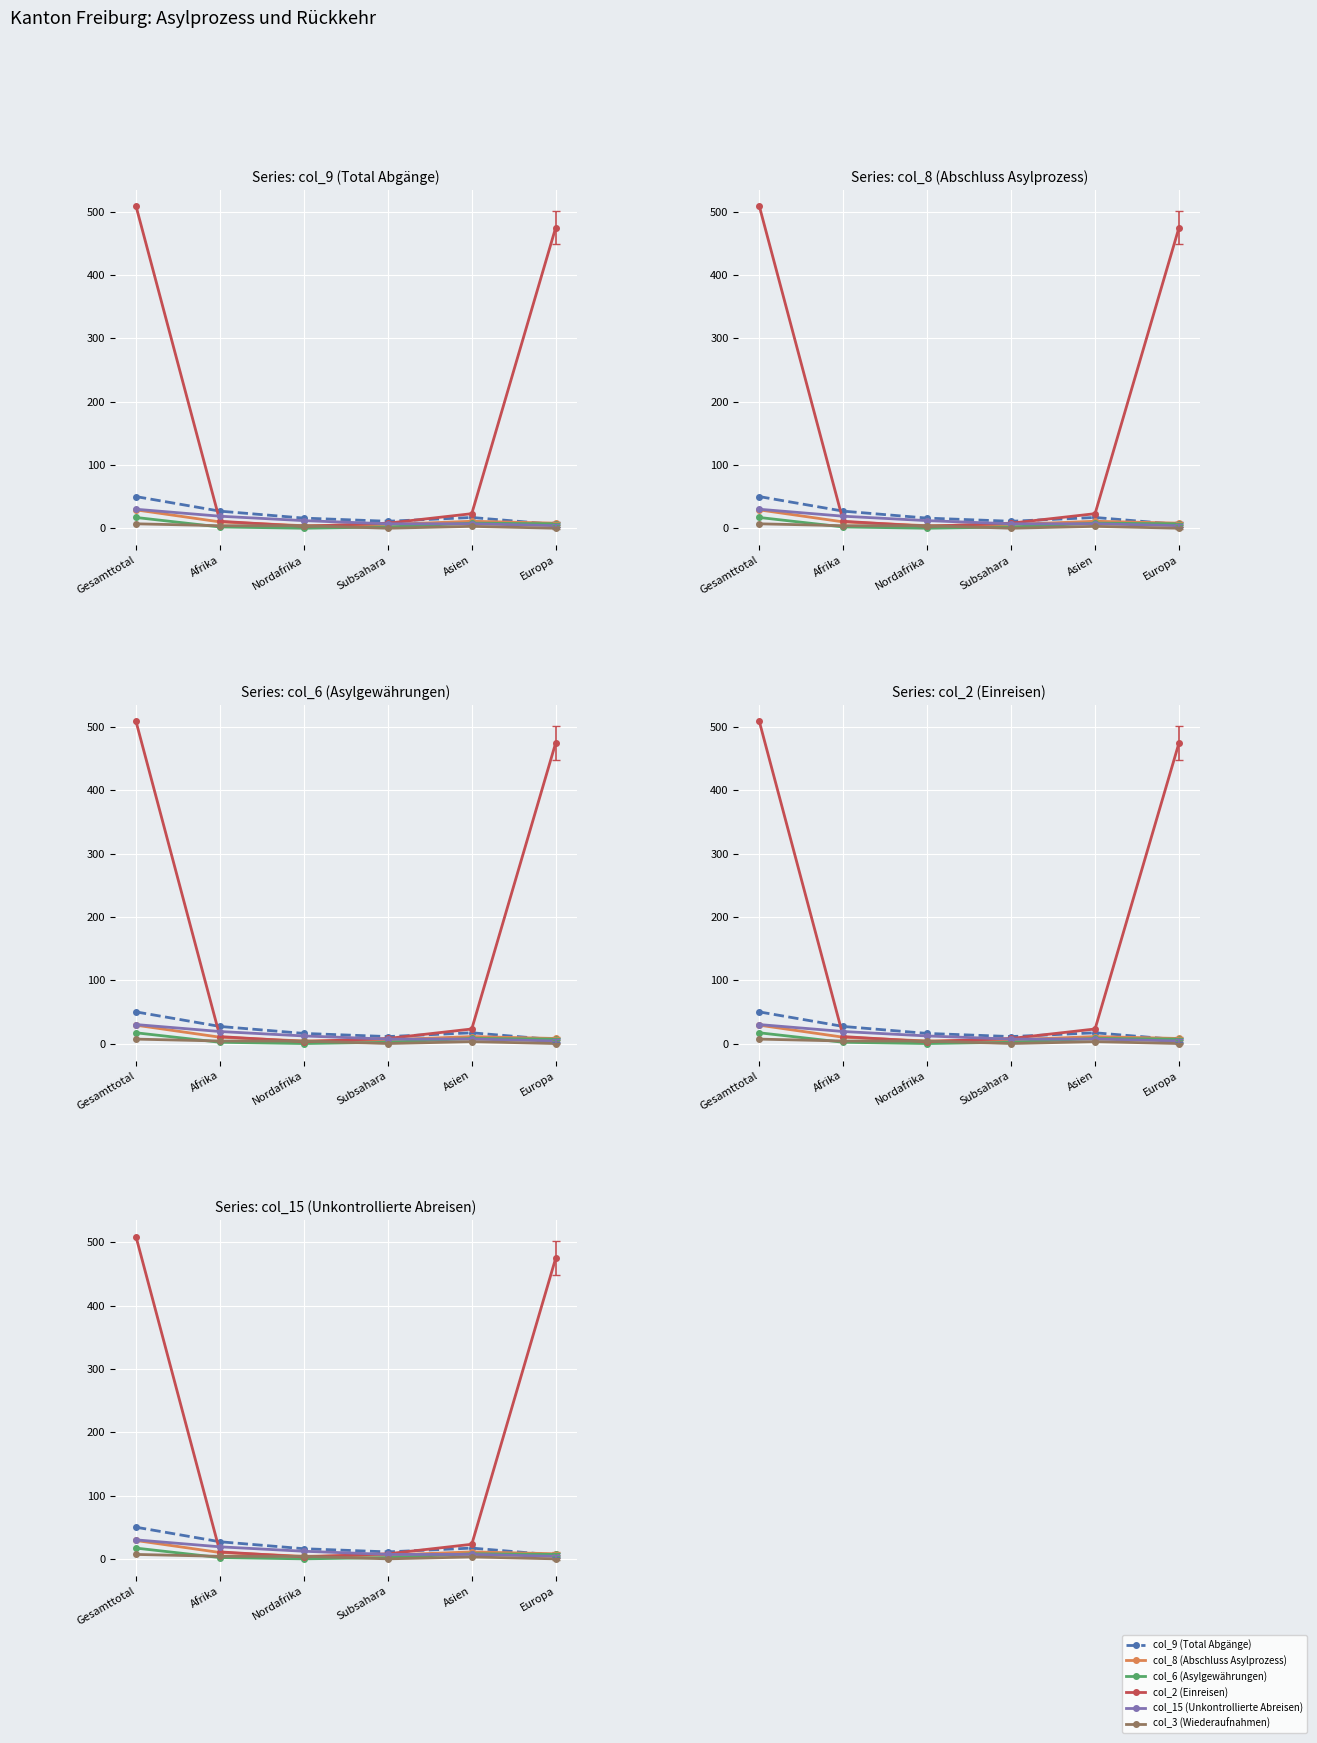

Does the chart display data point markers on the line(s)?

Yes